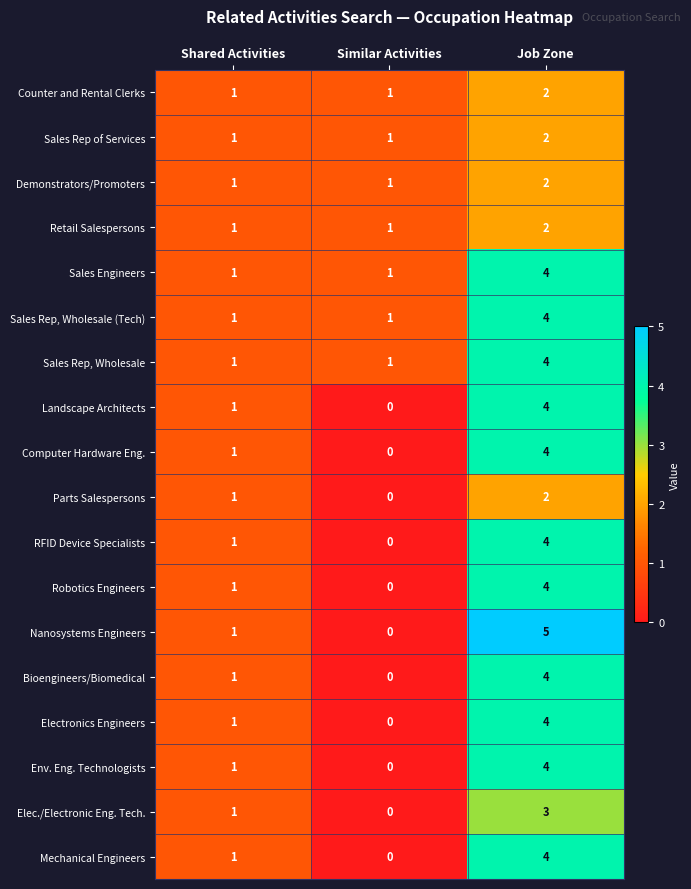

Where is Parts Salespersons nearest to the value 1?

Shared Activities